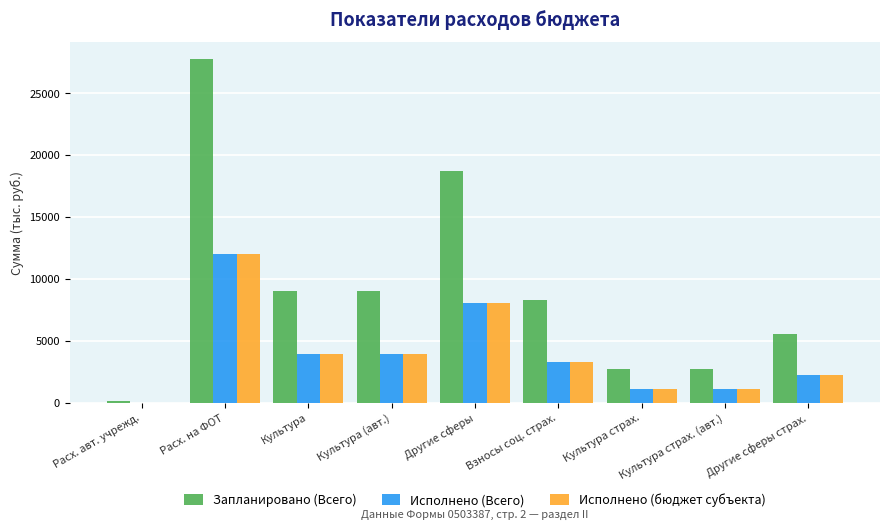

Is it true that Исполнено (Всего) equals 12031.8 at Расх. на ФОТ?

True